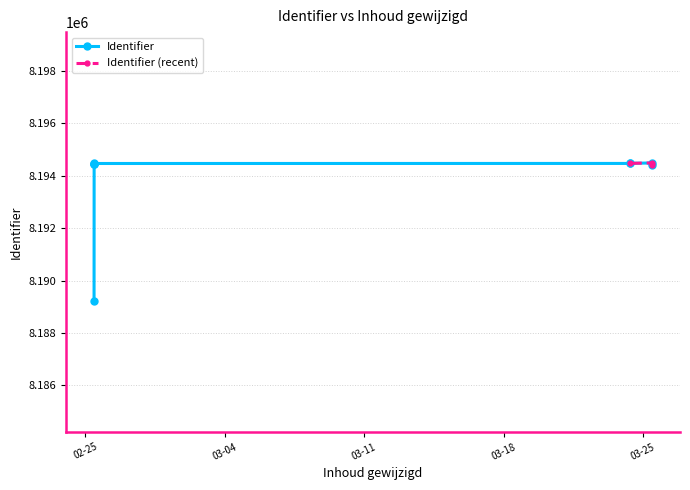

Is it true that the value at 2025-02-25 10:44:10 is 14581100?

False